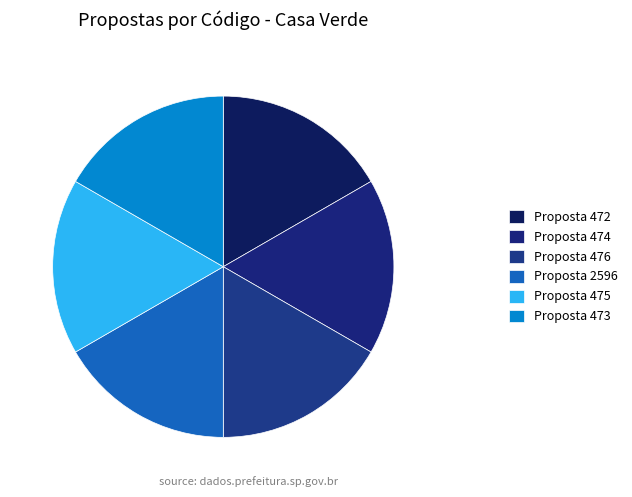

How many segments does this pie chart have?

6